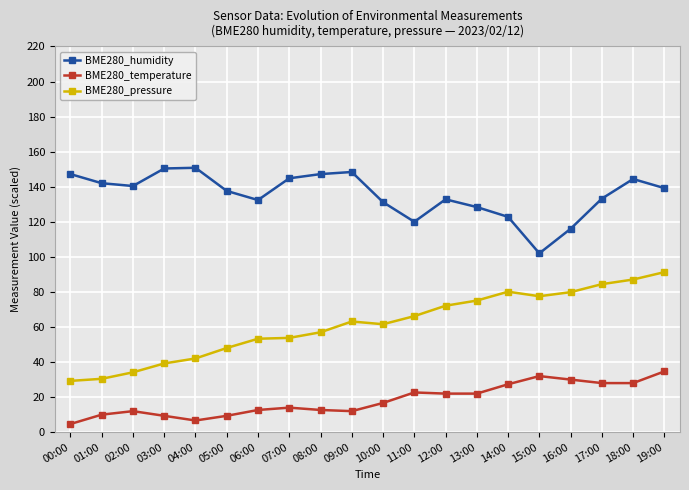

At how many categories does at least one series exceed 135?

11